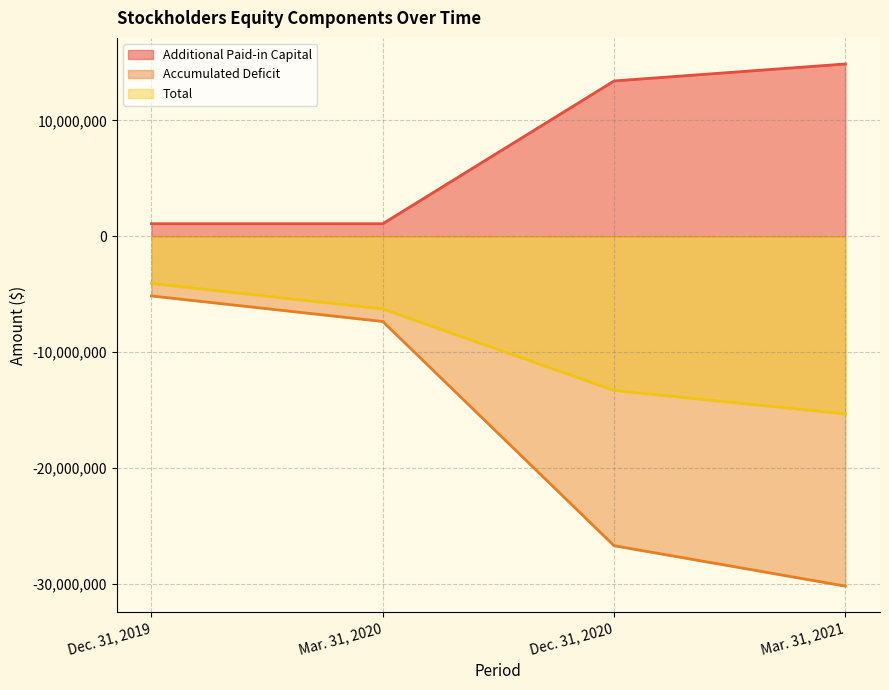

What is the difference between the second highest and minimum values in the Accumulated Deficit series?

22854032